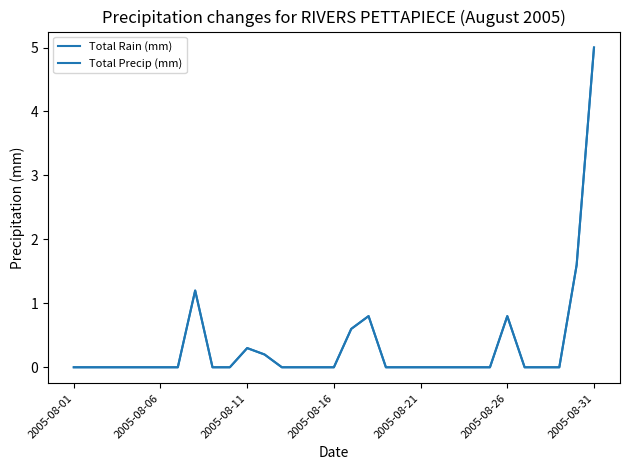

Is this an area chart (filled region under the line)?

No